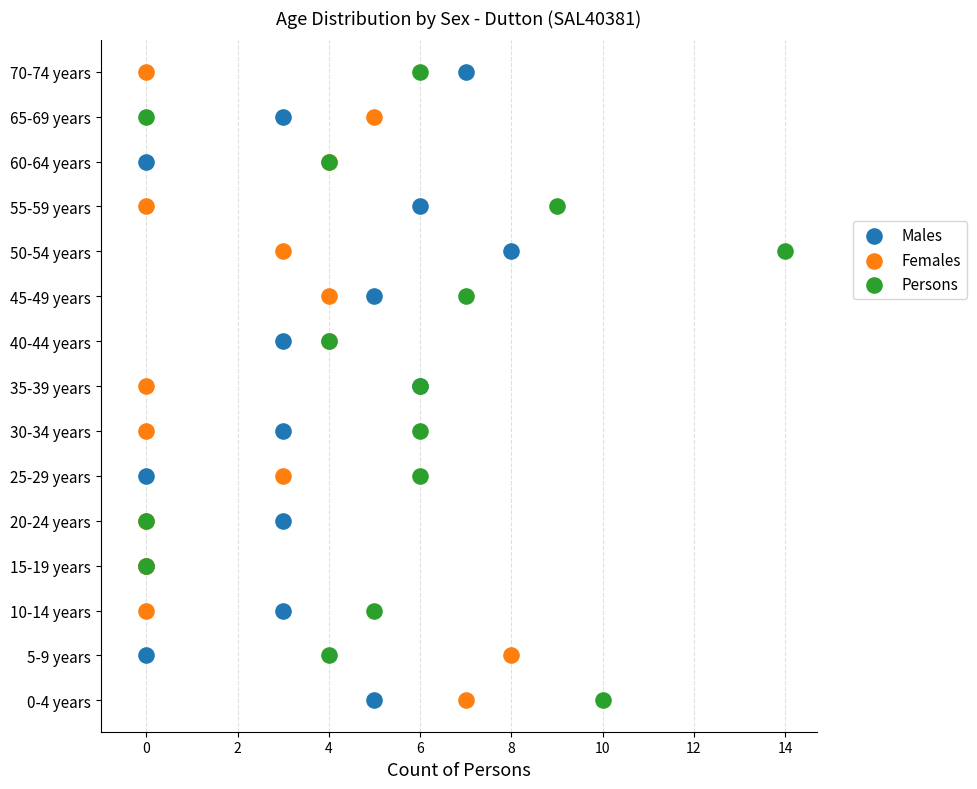

What are all the series names shown in the legend?

Males, Females, Persons